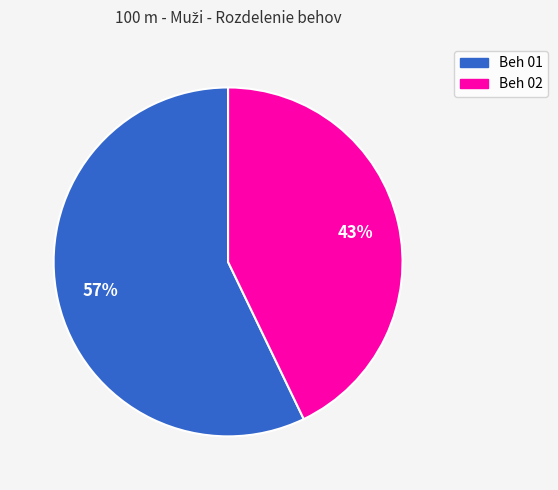

Between Beh 01 and Beh 02, which is larger?

Beh 01